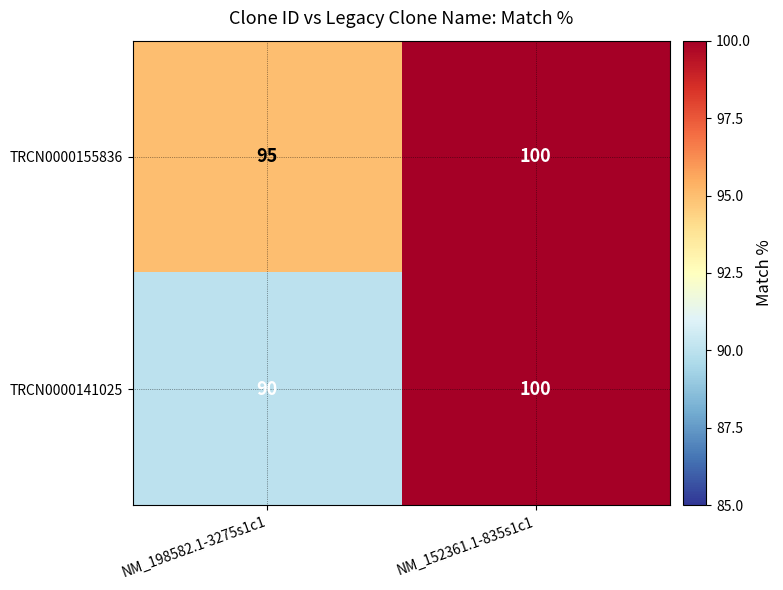

What is the greatest value displayed?

100